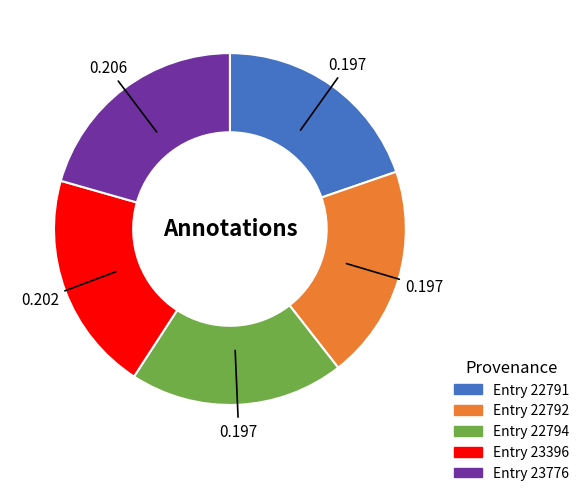

The Entry 23776 slice represents 35% of the pie. True or false?

False